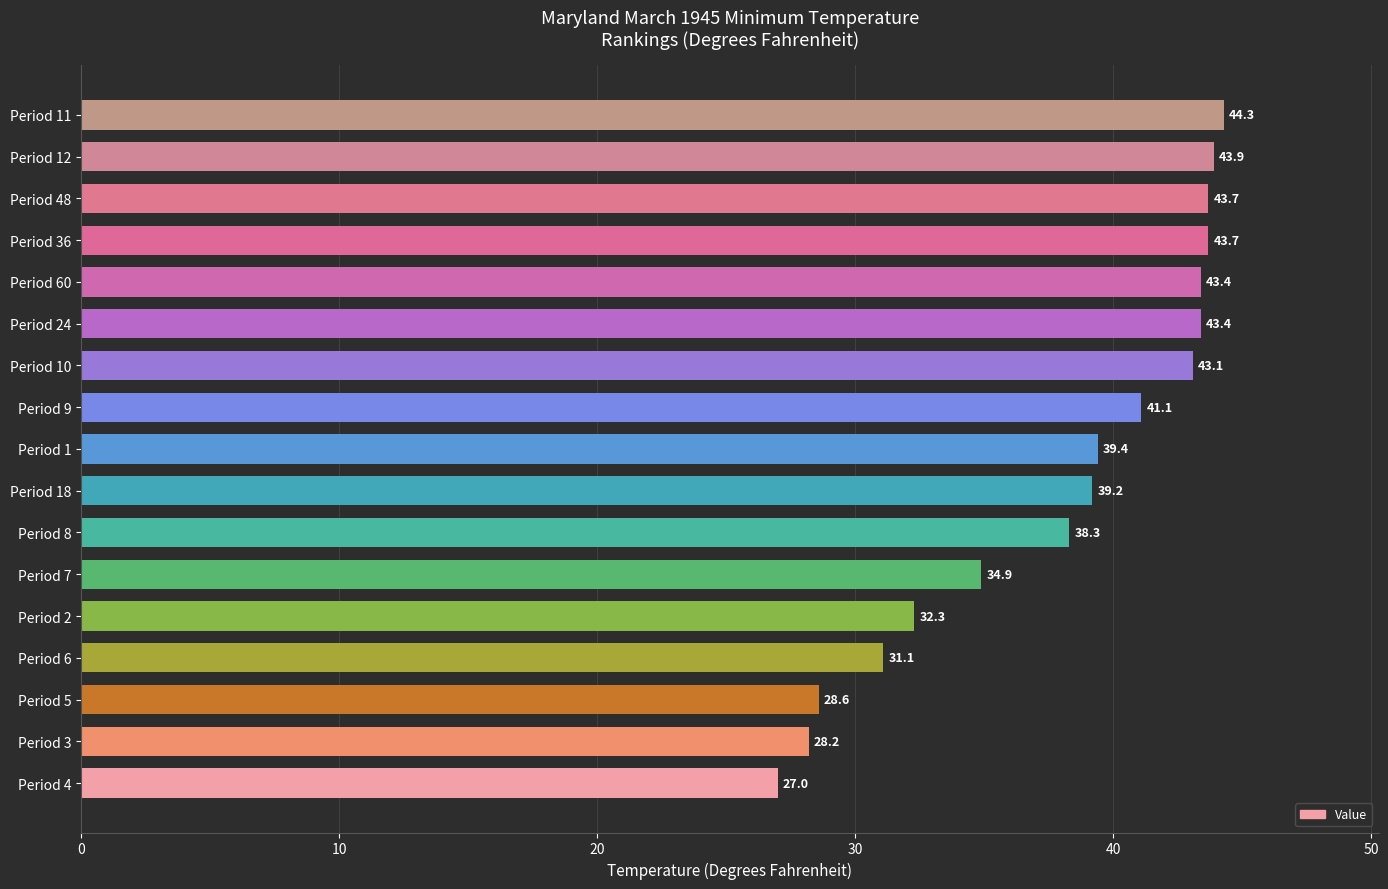

What is the difference between the second highest and minimum values?

16.9